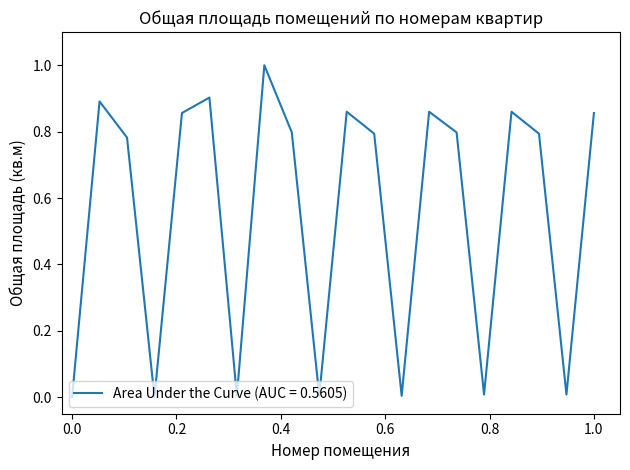

What is the difference between the maximum and minimum values?

1.0